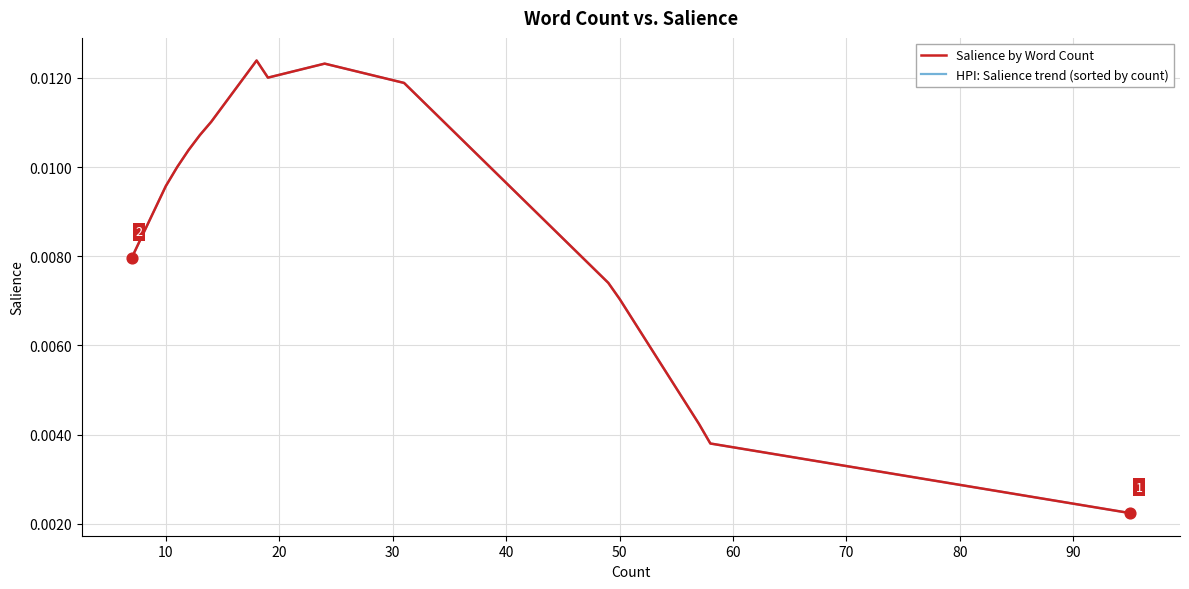

Which series contains the highest Y value?

Salience by Word Count